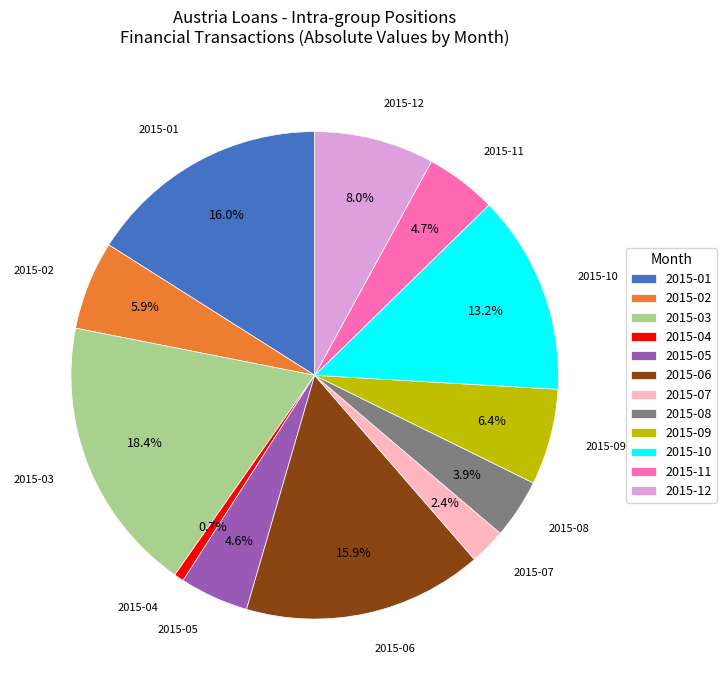

Does any single category account for the majority?

No